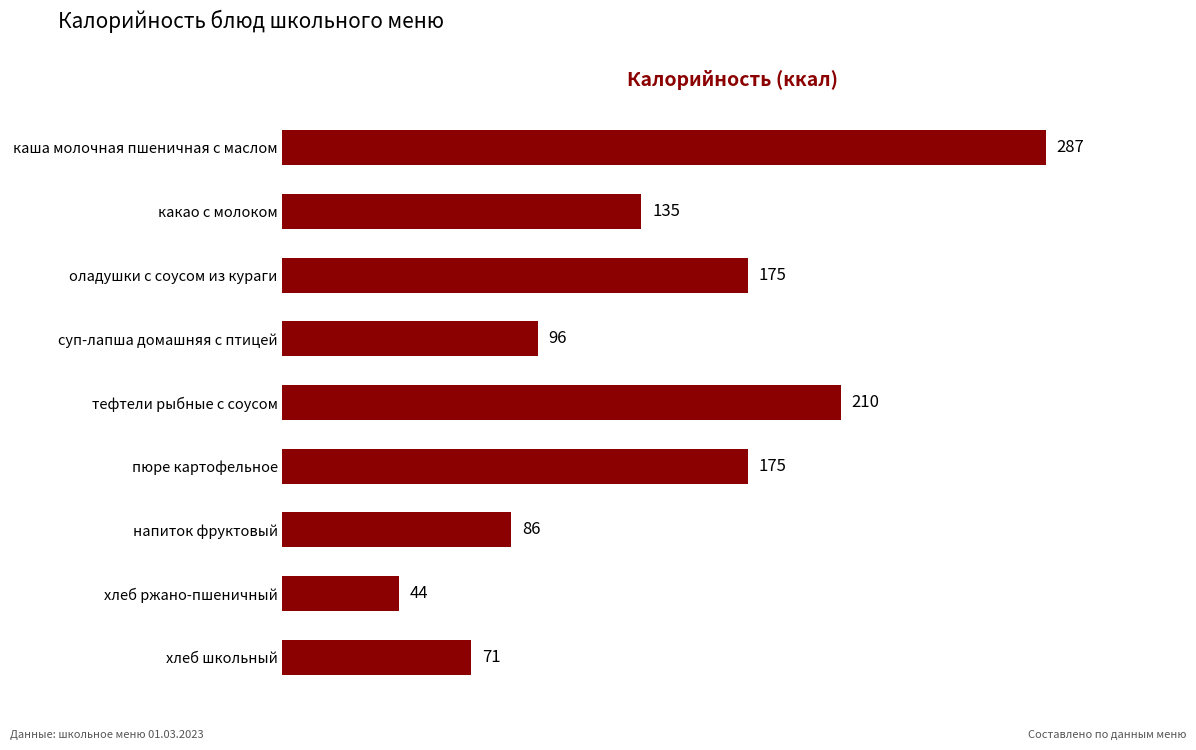

Which has a higher value, суп-лапша домашняя с птицей or оладушки с соусом из кураги?

оладушки с соусом из кураги